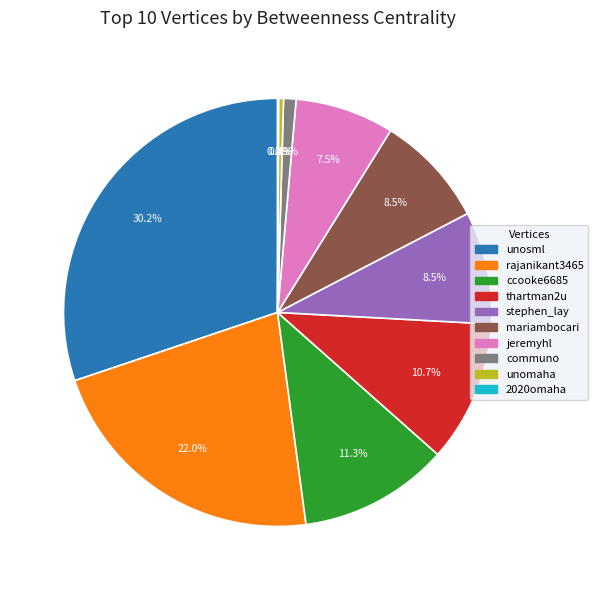

Does any single category account for the majority?

No